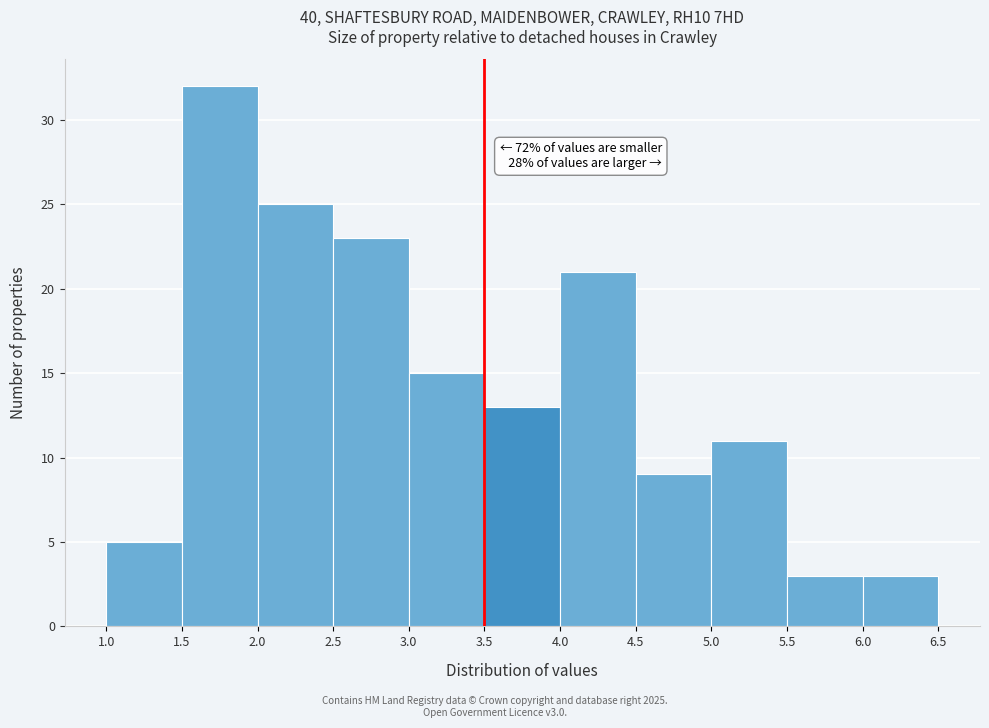

Over which range of the x-axis is the bar tallest?

1.5 to 2.0